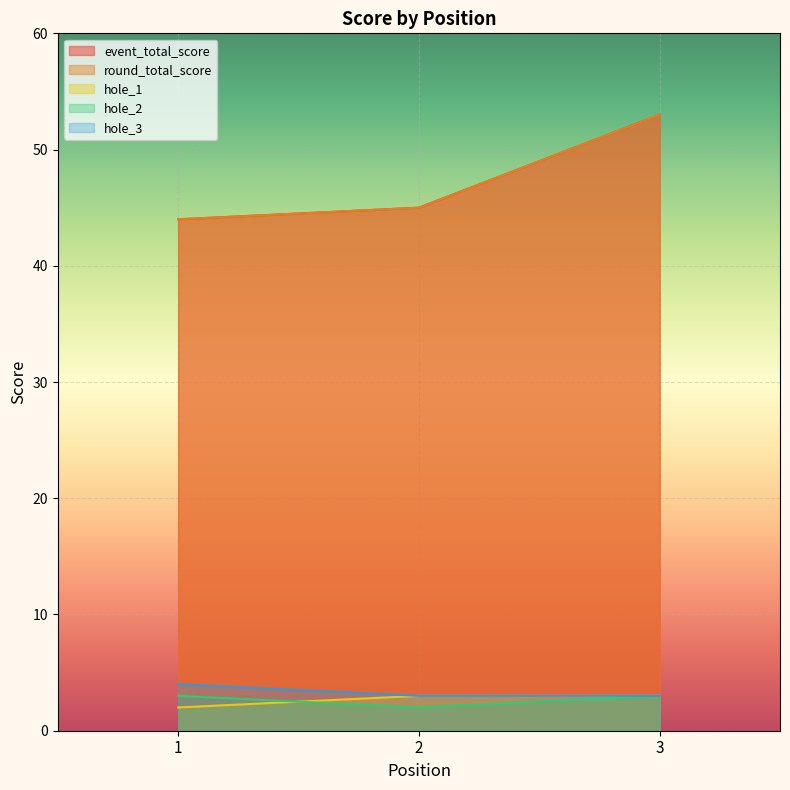

How many series are shown in this chart?

5